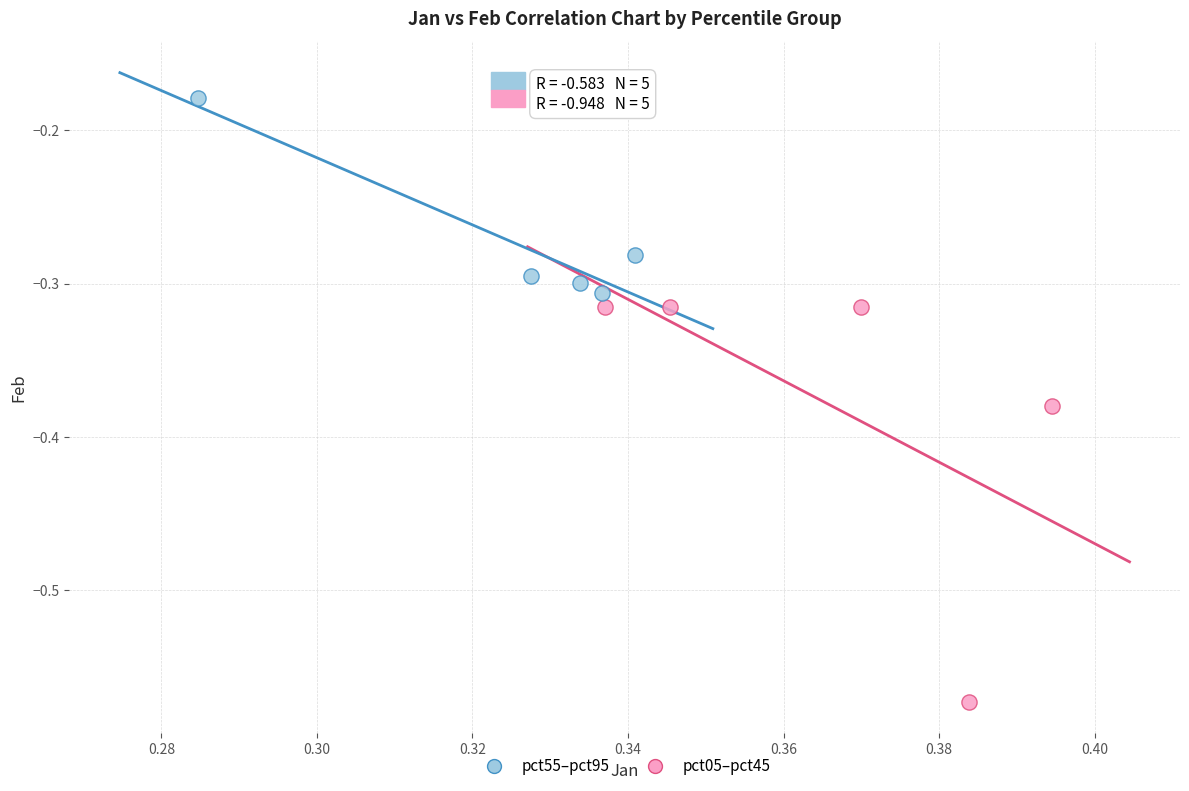

Which series has the largest Y range (max minus min)?

pct05–pct45